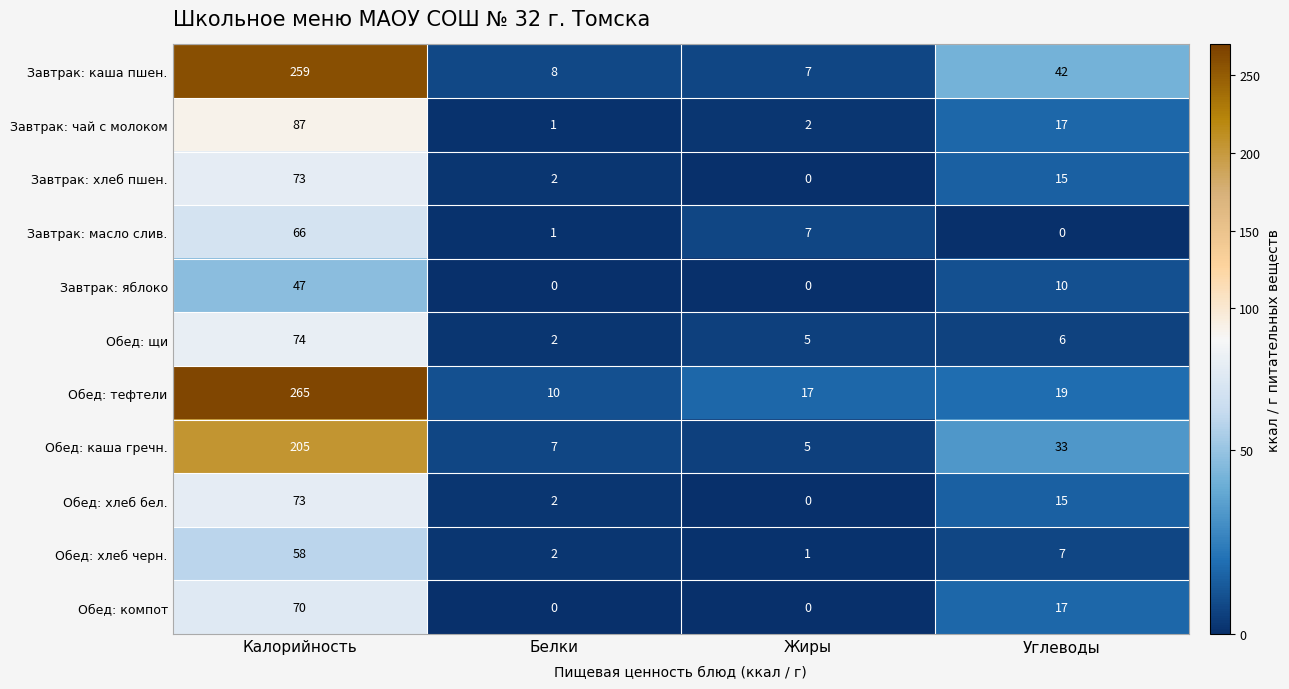

What is the total value across all series at Углеводы?

181